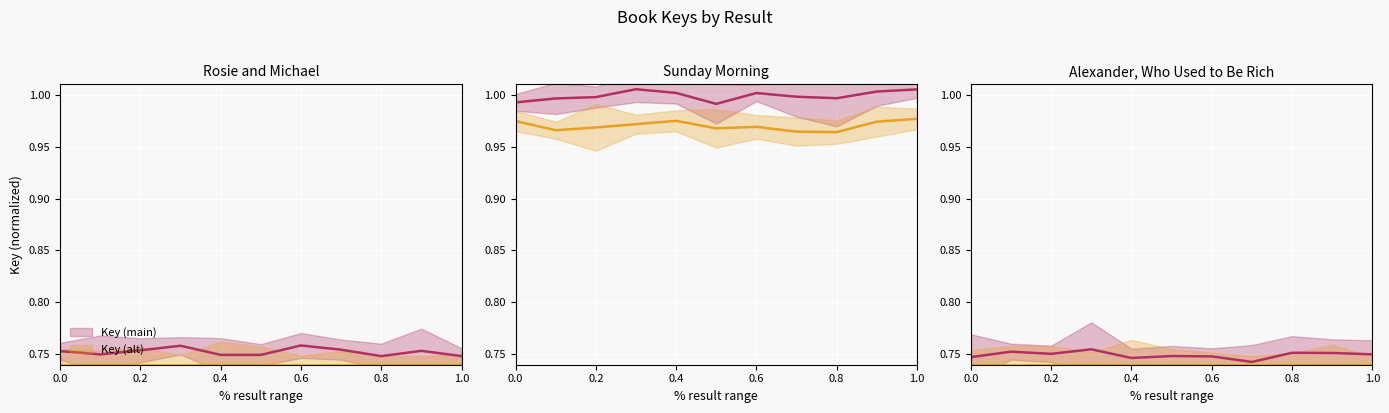

How many lines are shown in the chart?

2